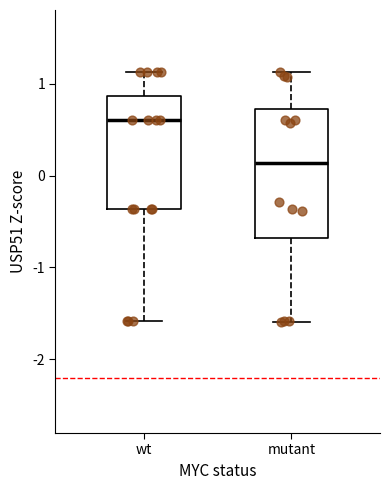

Comparing the boxes themselves (not the whiskers), which one is the tallest?

mutant